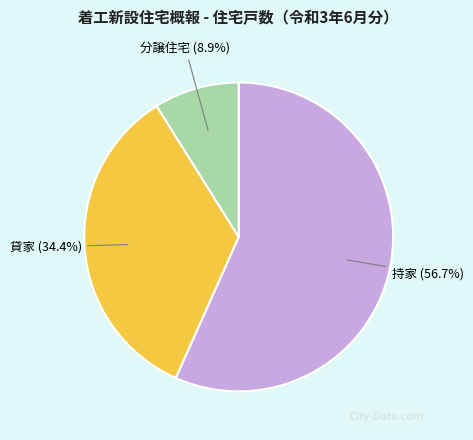

Rank the categories by value from highest to lowest.

持家, 貸家, 分譲住宅